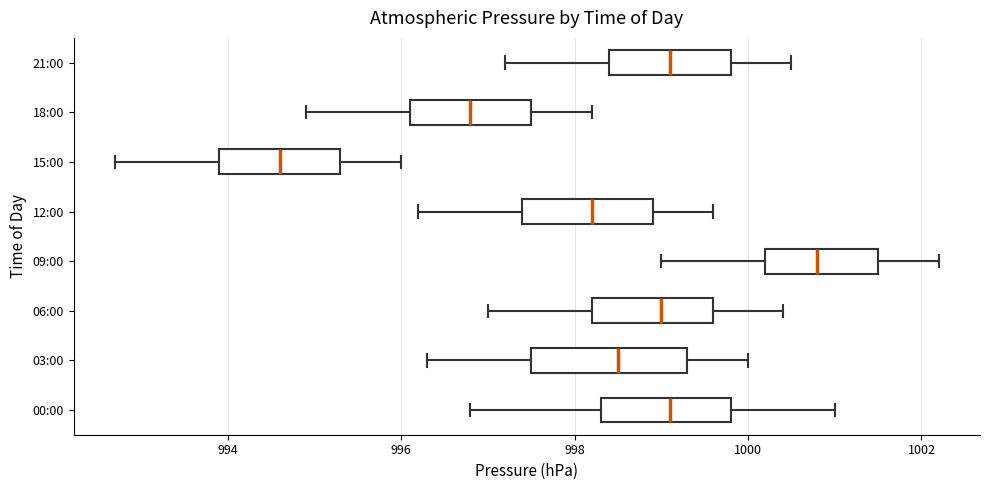

Which box has the furthest to the right median line?

09:00